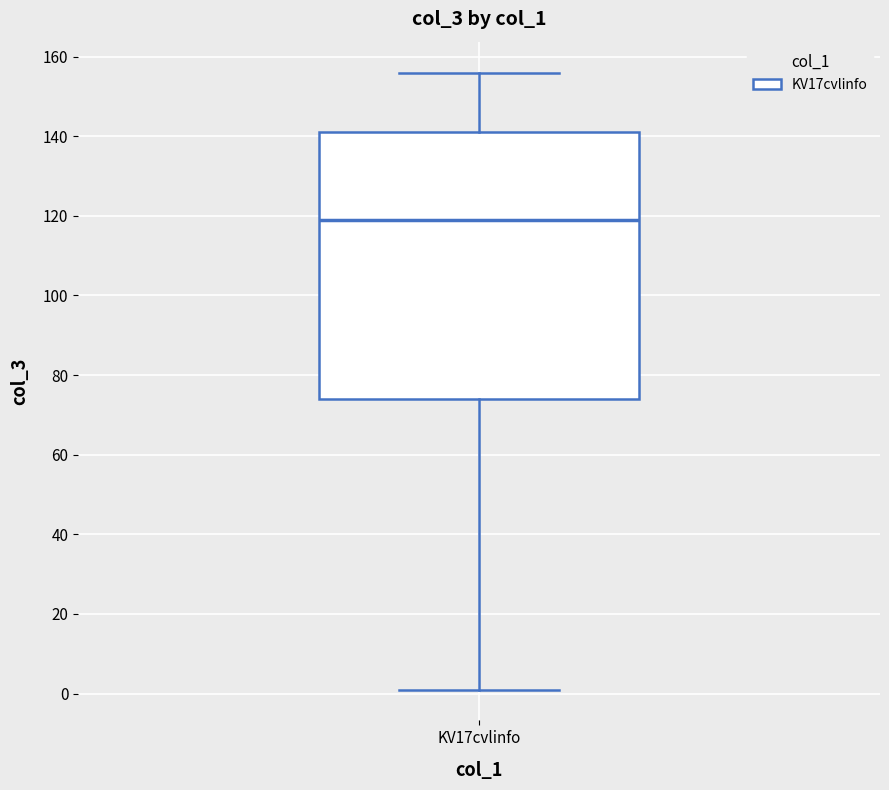

Transcribe this box plot: give where the median line is, the range the box spans, and where the two whiskers end, as read against the y-axis. The values are not printed on the chart, so give them approximately, as read against the axis.

median 120, box 74 to 142, whiskers 2 to 156